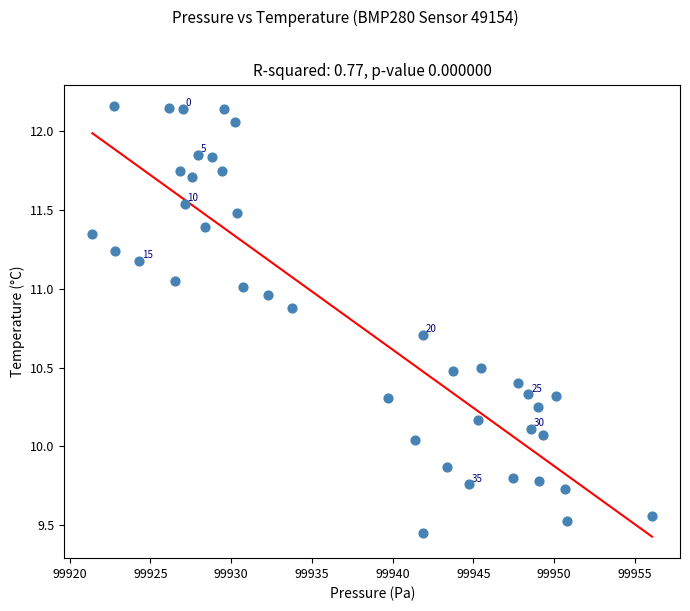

What is the range of Y values (max minus min)?

2.7